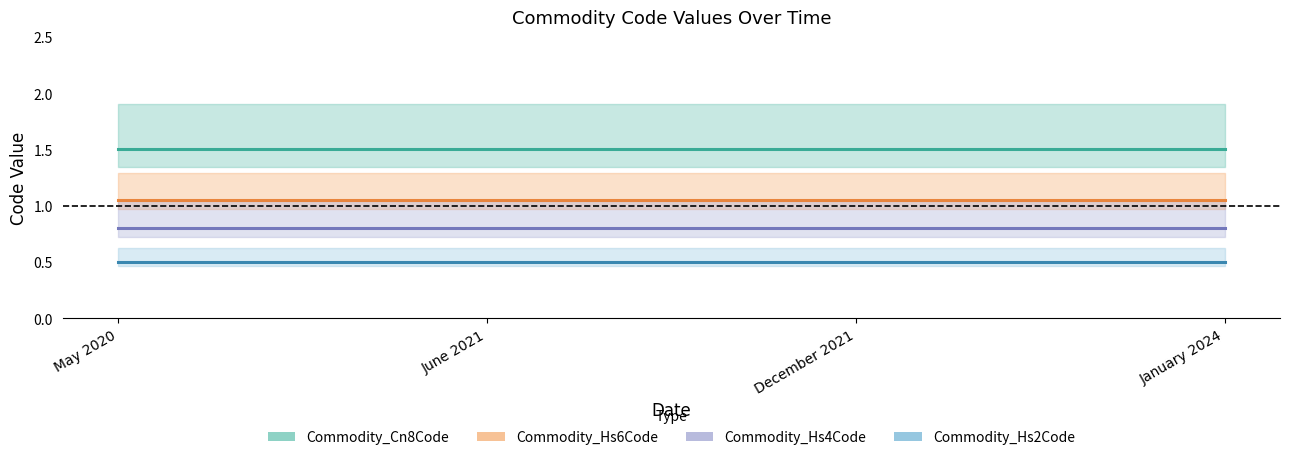

How many categories are shown in the chart?

4